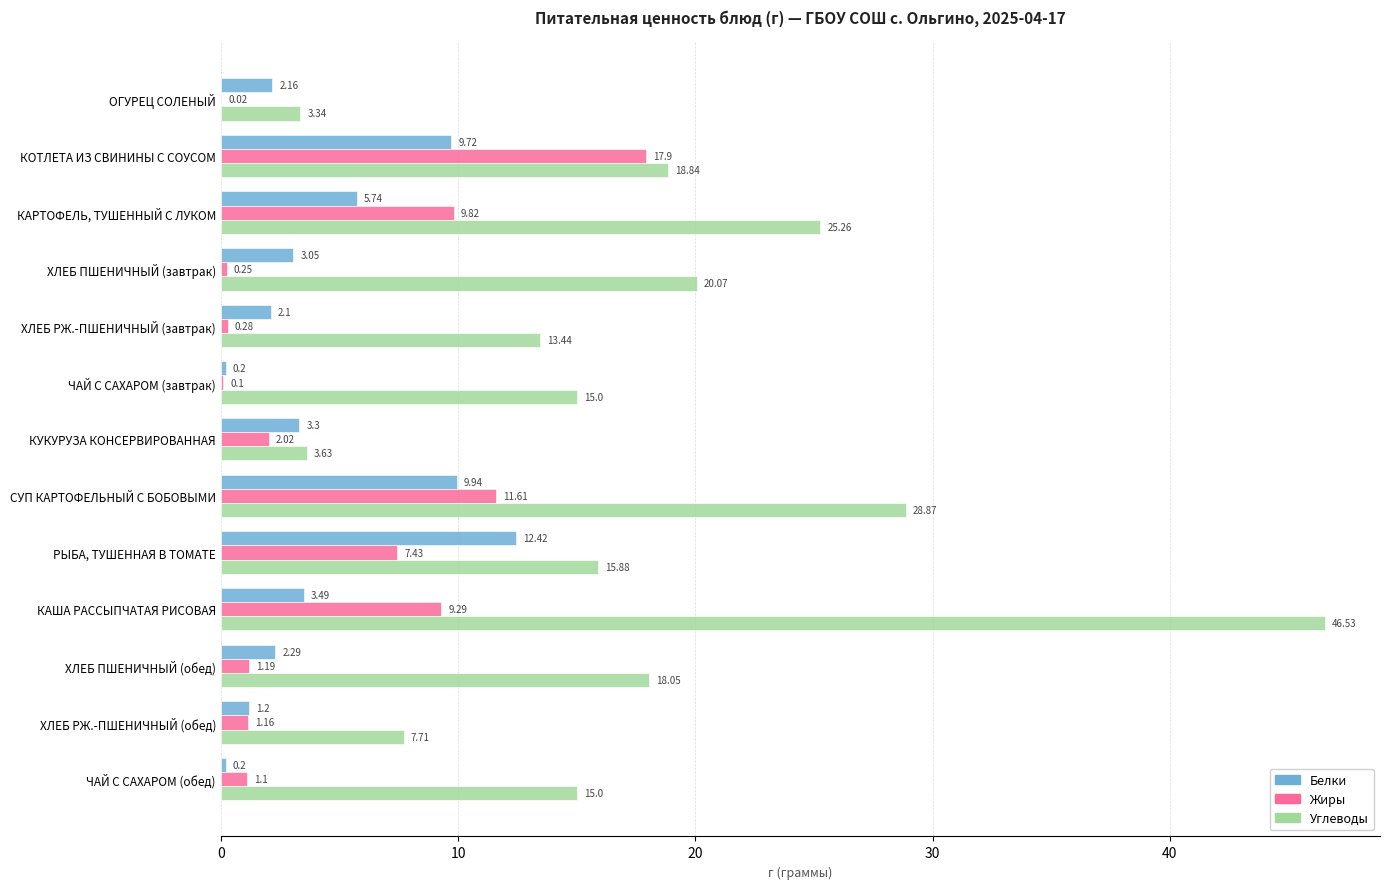

What is the sum of all Жиры values?

62.2